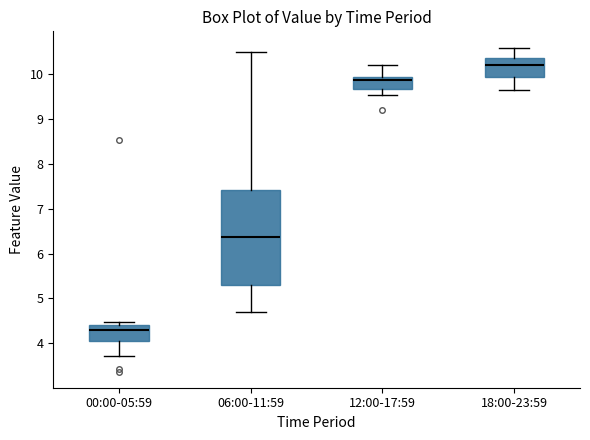

Comparing the boxes themselves (not the whiskers), which one is the tallest?

06:00-11:59